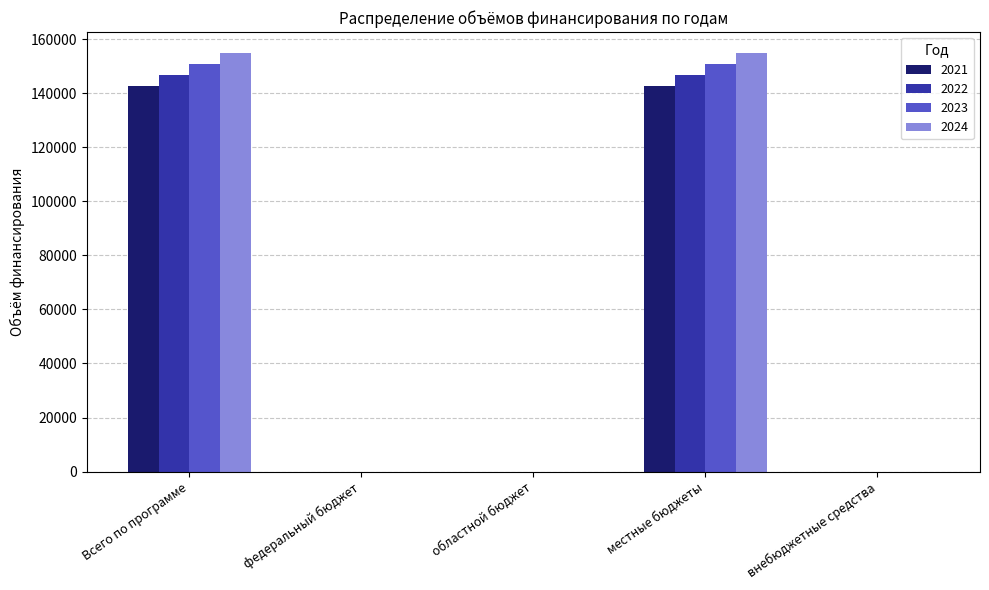

True or false: 2021 has a value of 142600 at местные бюджеты.

True